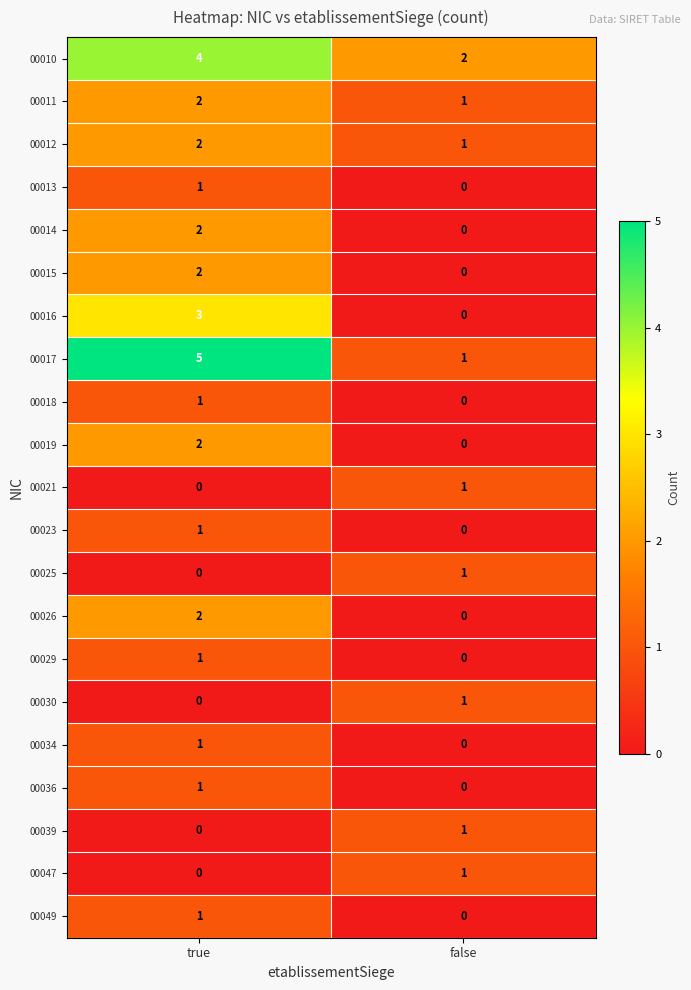

What is the sum of all 00010 values?

6